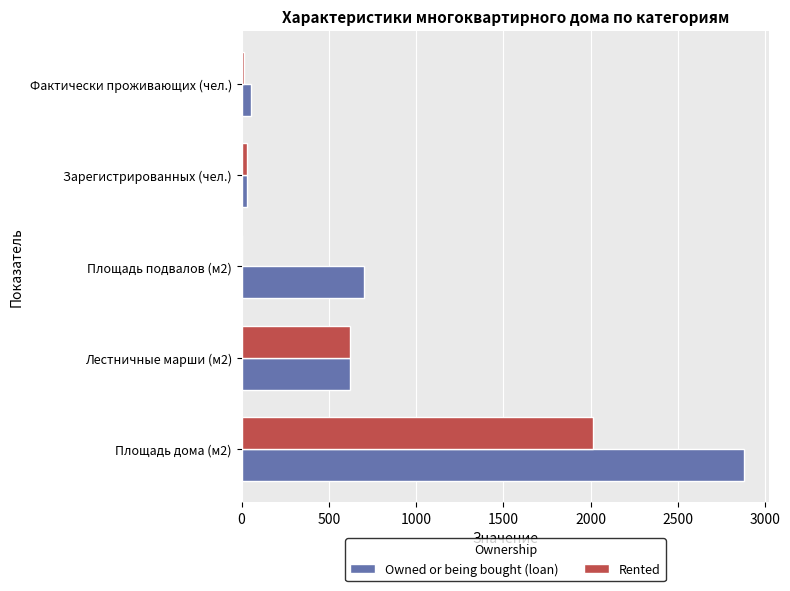

Between Площадь дома (м2) and Зарегистрированных (чел.), which series saw the biggest shift?

Owned or being bought (loan)